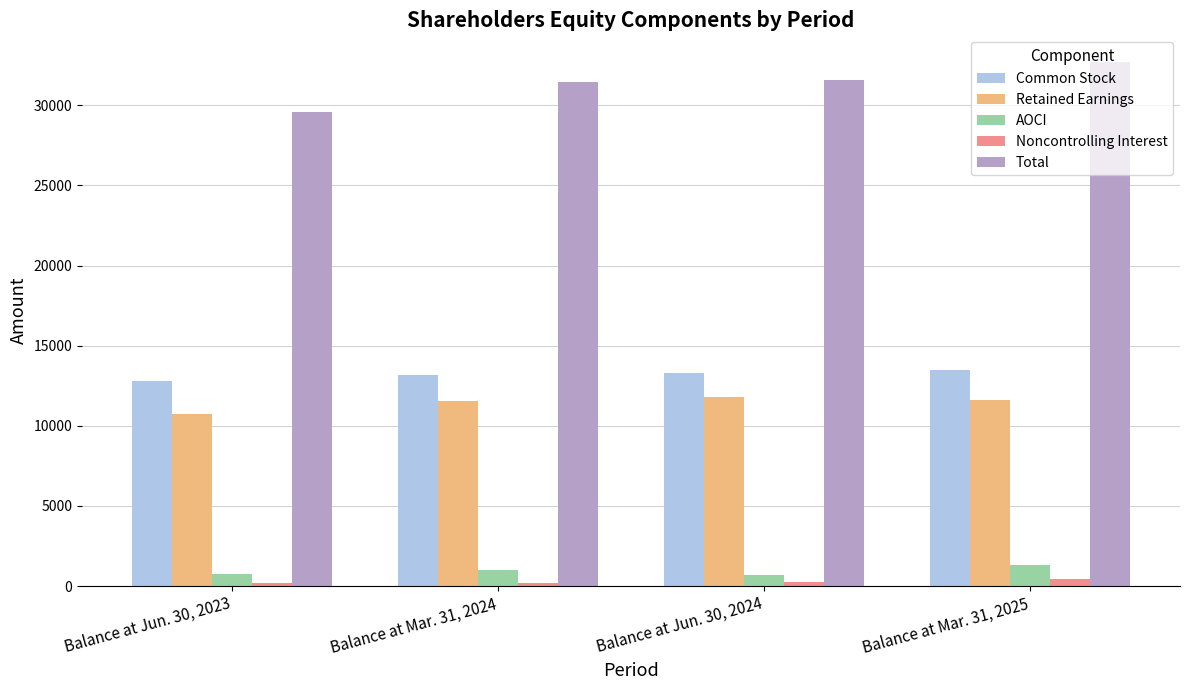

How many distinct data groups are displayed?

5